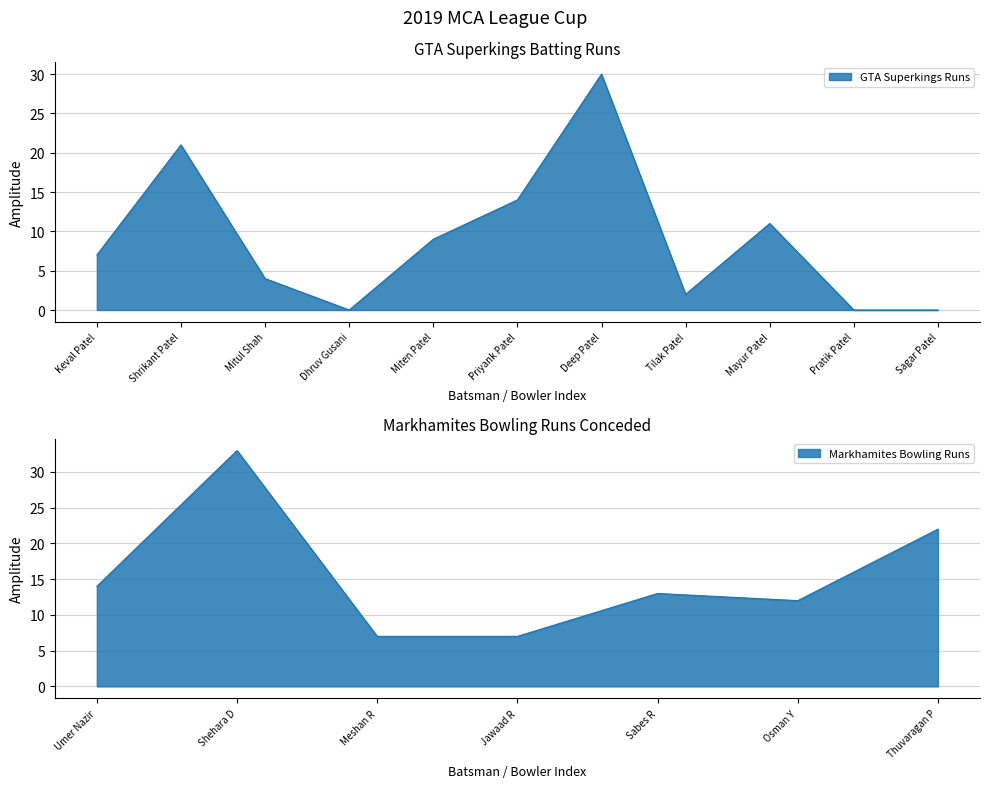

What is the difference between the values at Mayur Patel and Miten Patel?

2